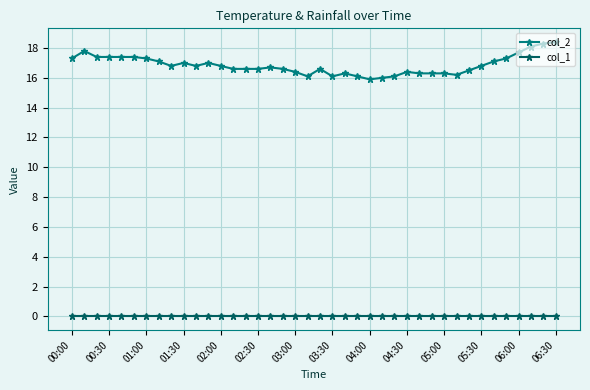

At how many categories does at least one series exceed 12?

40